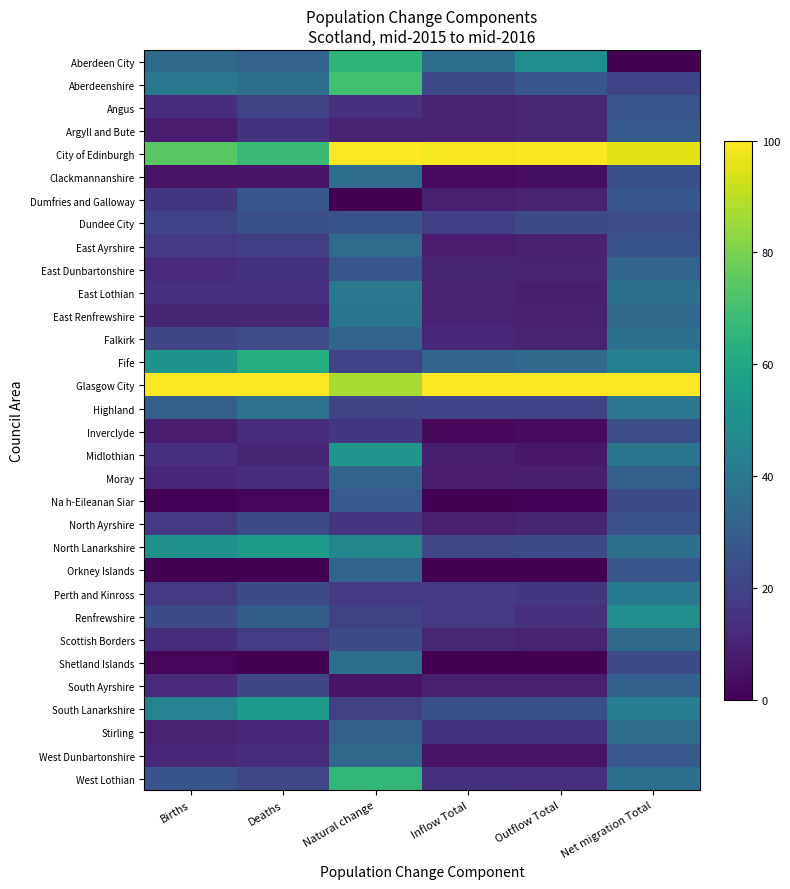

Which series has the largest total across all categories?

Glasgow City